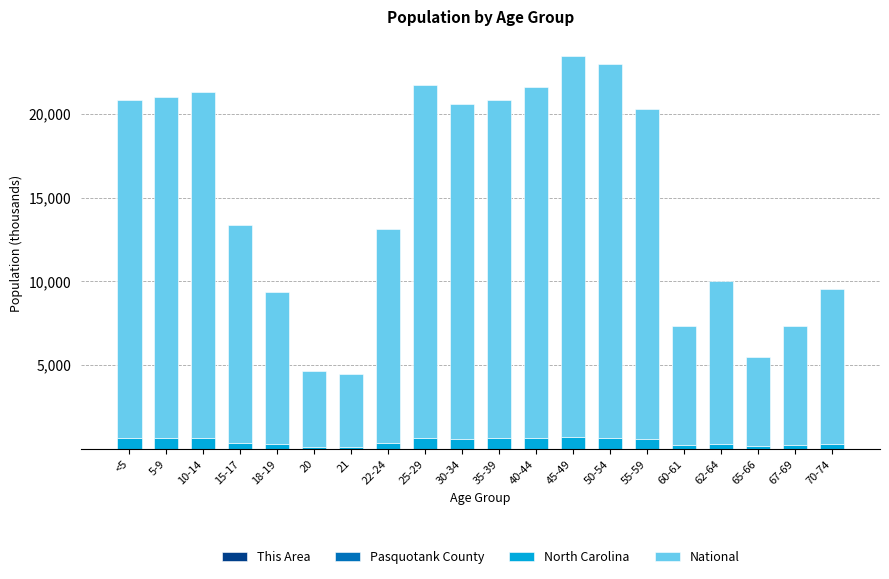

Is it true that Pasquotank County equals 1.5 at 15-17?

True